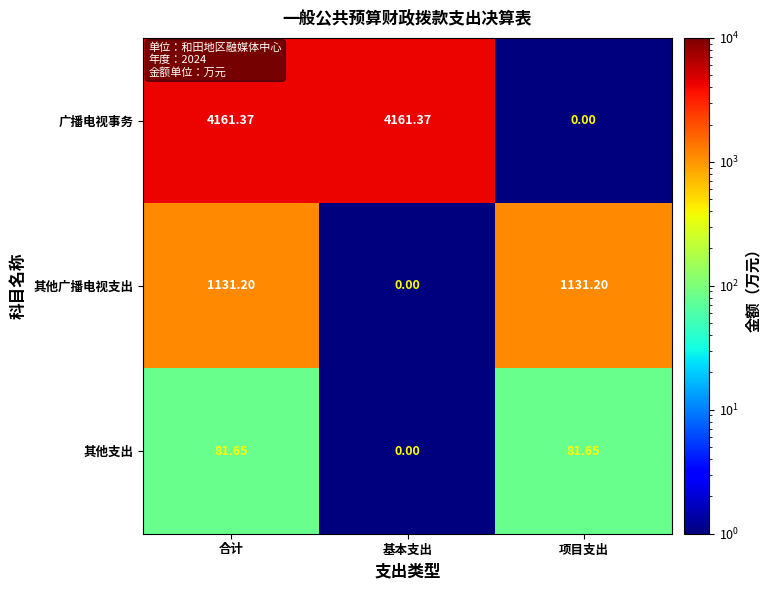

Rank the series by their average value, from lowest to highest.

其他支出, 其他广播电视支出, 广播电视事务